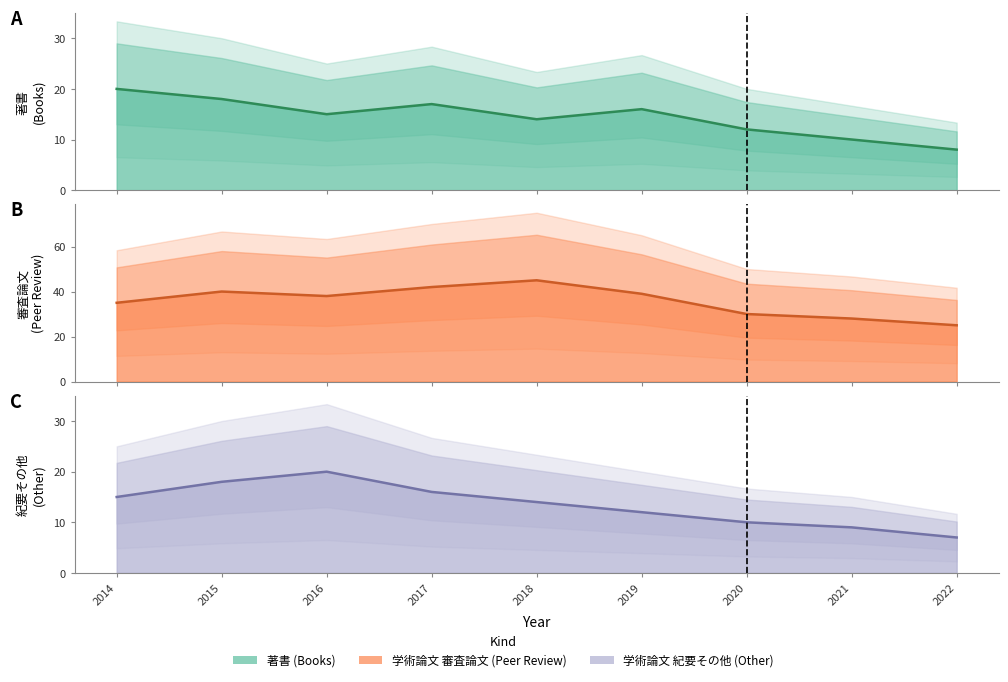

What is the value of the 著書 point at the 4th from the left?

17